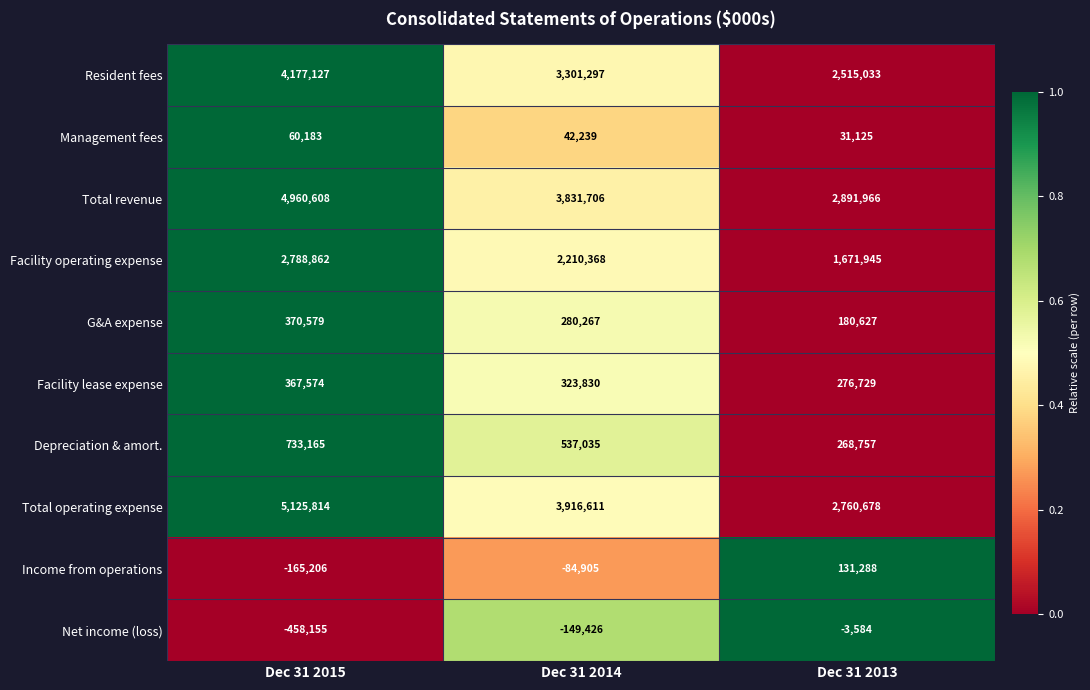

At Dec 31 2015, list the series in order from smallest to largest.

Net income (loss), Income from operations, Management fees, Facility lease expense, G&A expense, Depreciation & amort., Facility operating expense, Resident fees, Total revenue, Total operating expense